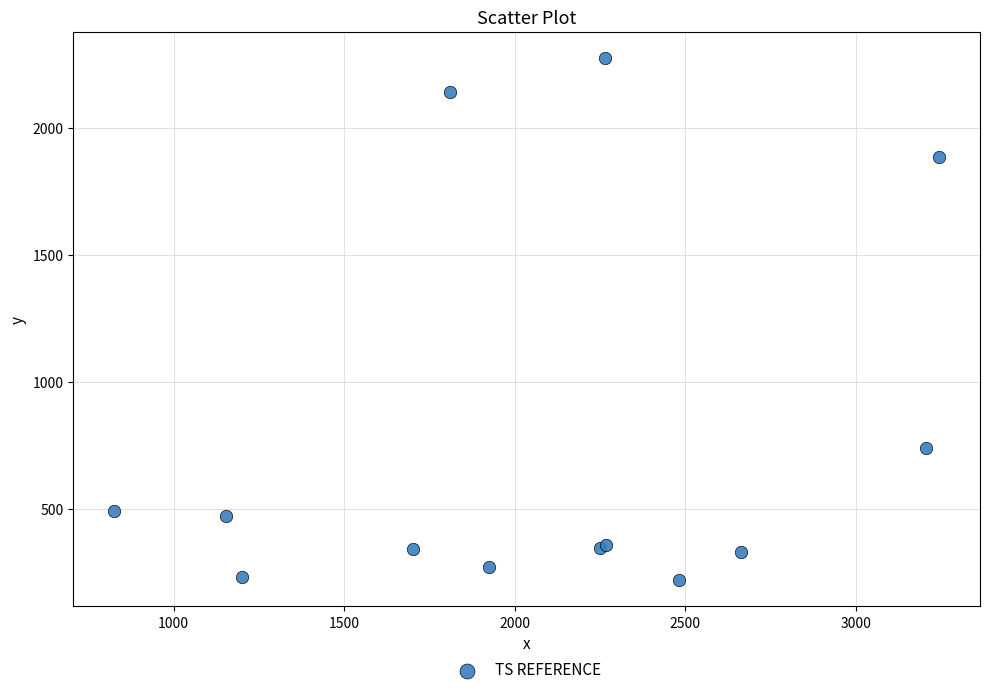

What Y value in the scatter plot is closest to 1246?

740.8